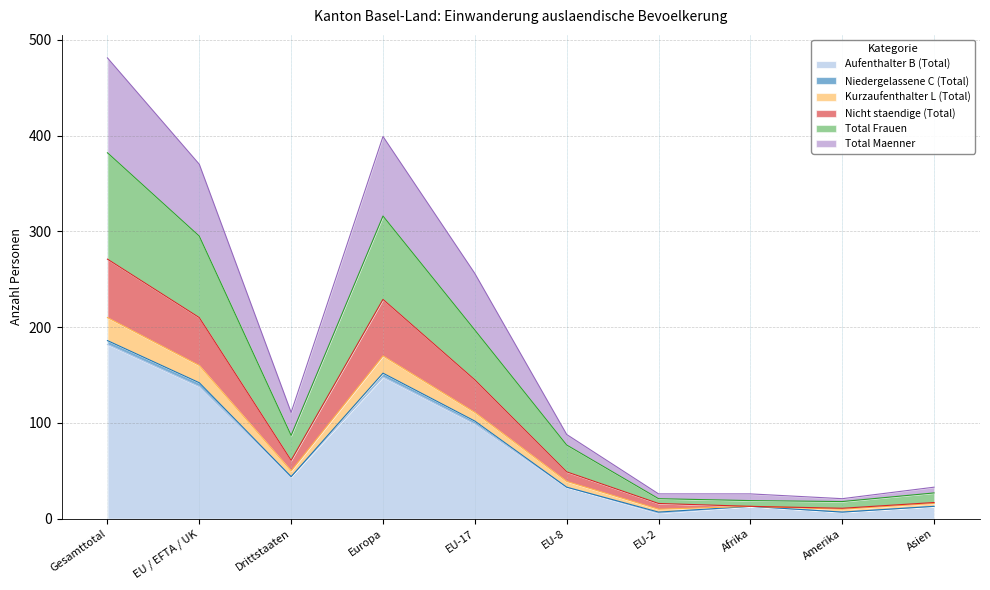

What is the highest value of the Aufenthalter B (Total) series?

182